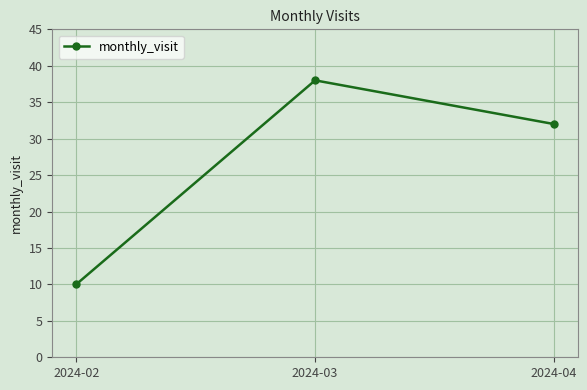

Reading left to right, transcribe all the data shown in this chart.

2024-02=10	2024-03=38	2024-04=32